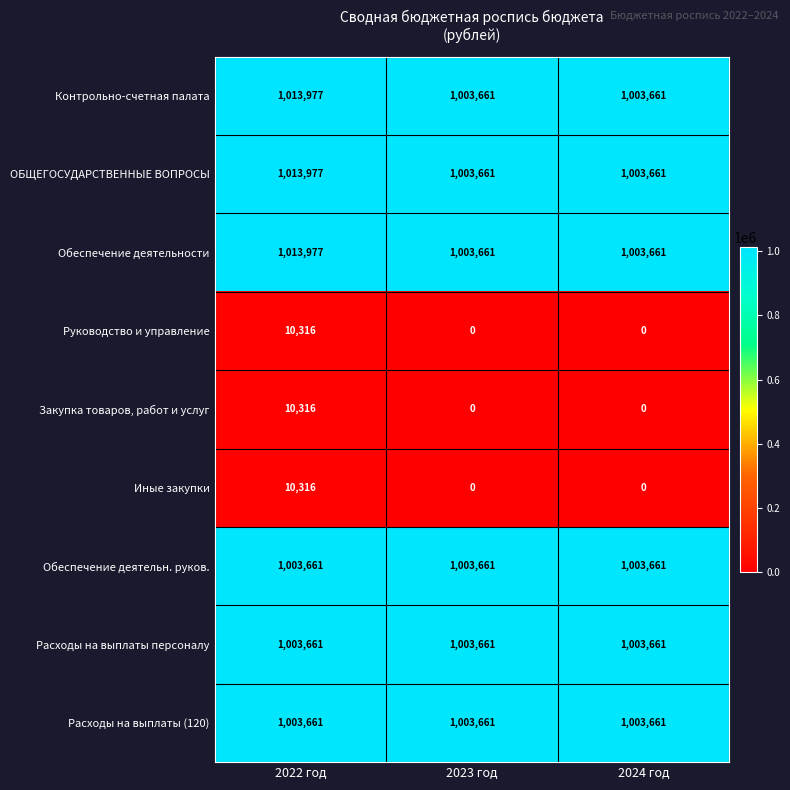

How many data points does each series have?

3